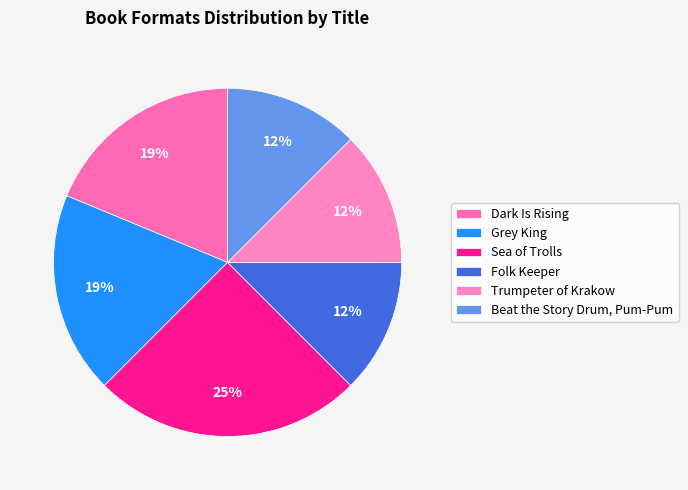

What percentage is the Folk Keeper slice, to the nearest percent?

12%